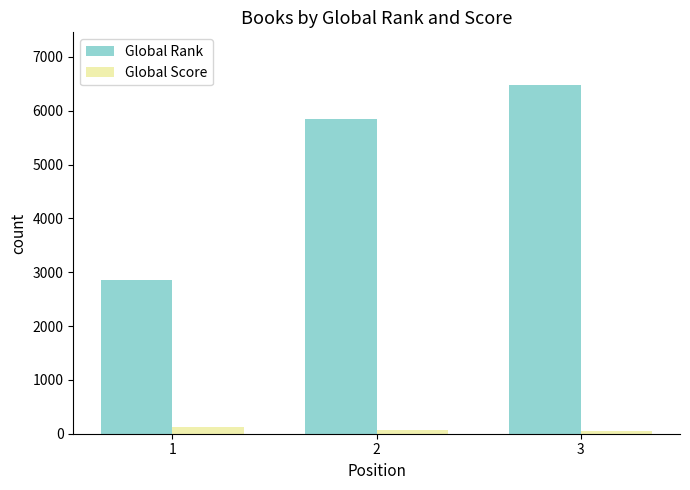

How many Global Rank values are between 2849 and 6483?

3